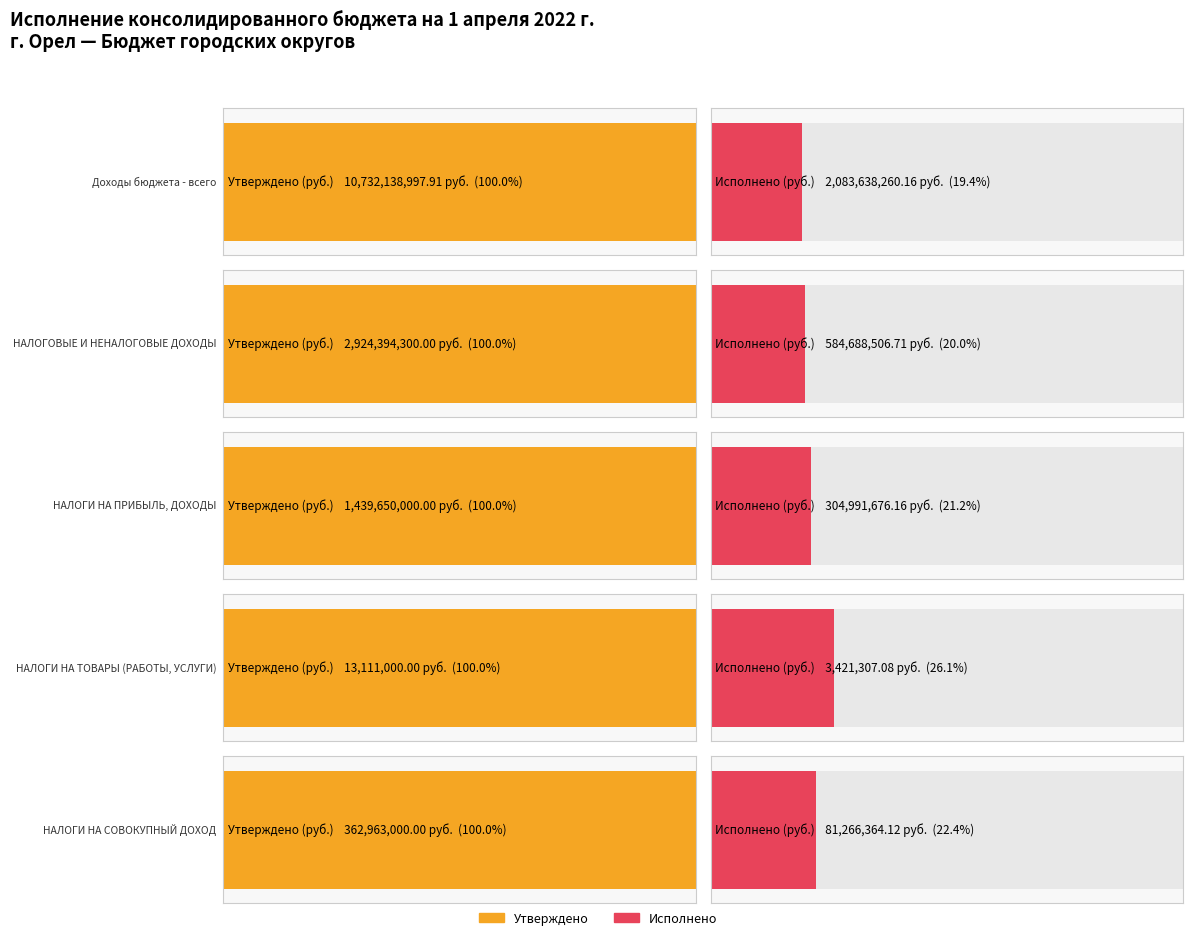

Which has a higher value, НАЛОГИ НА ТОВАРЫ (РАБОТЫ, УСЛУГИ) or НАЛОГИ НА ПРИБЫЛЬ, ДОХОДЫ?

НАЛОГИ НА ПРИБЫЛЬ, ДОХОДЫ